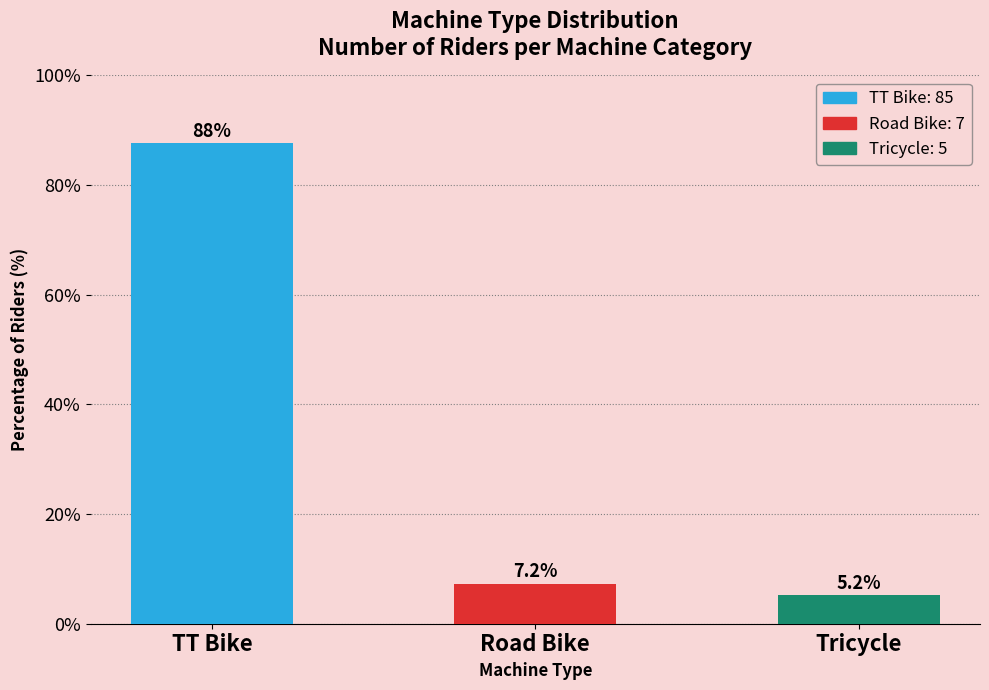

Reading left to right, what are all the values shown in this chart?

87.6	7.2	5.2